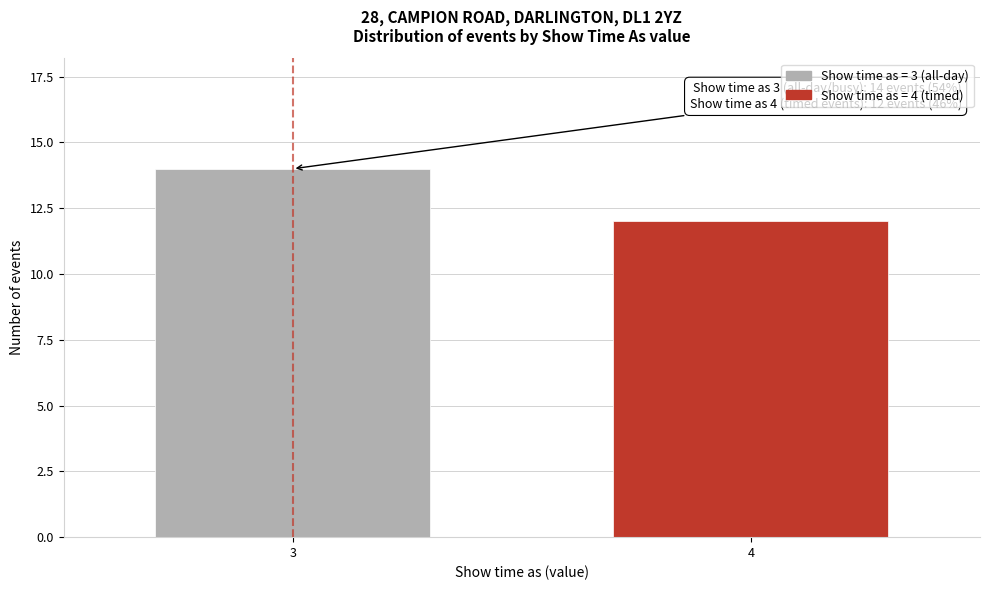

Reading left to right, what are all the values shown in this chart?

14	12